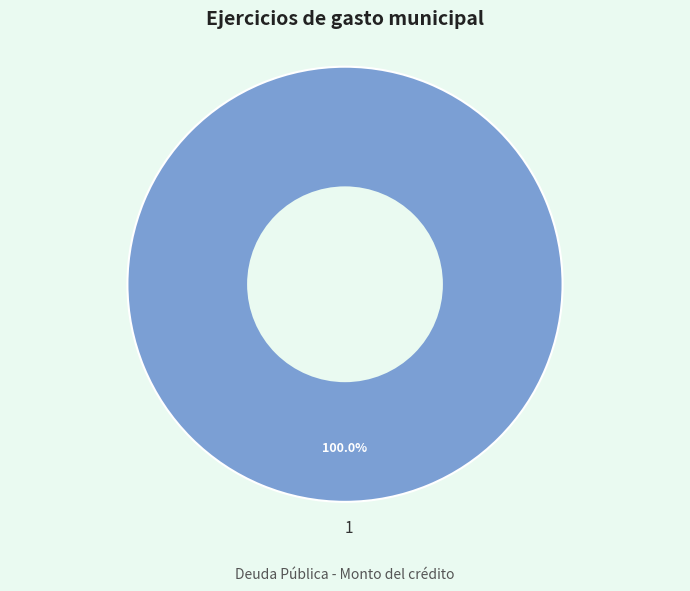

Rank the categories by value from lowest to highest.

1